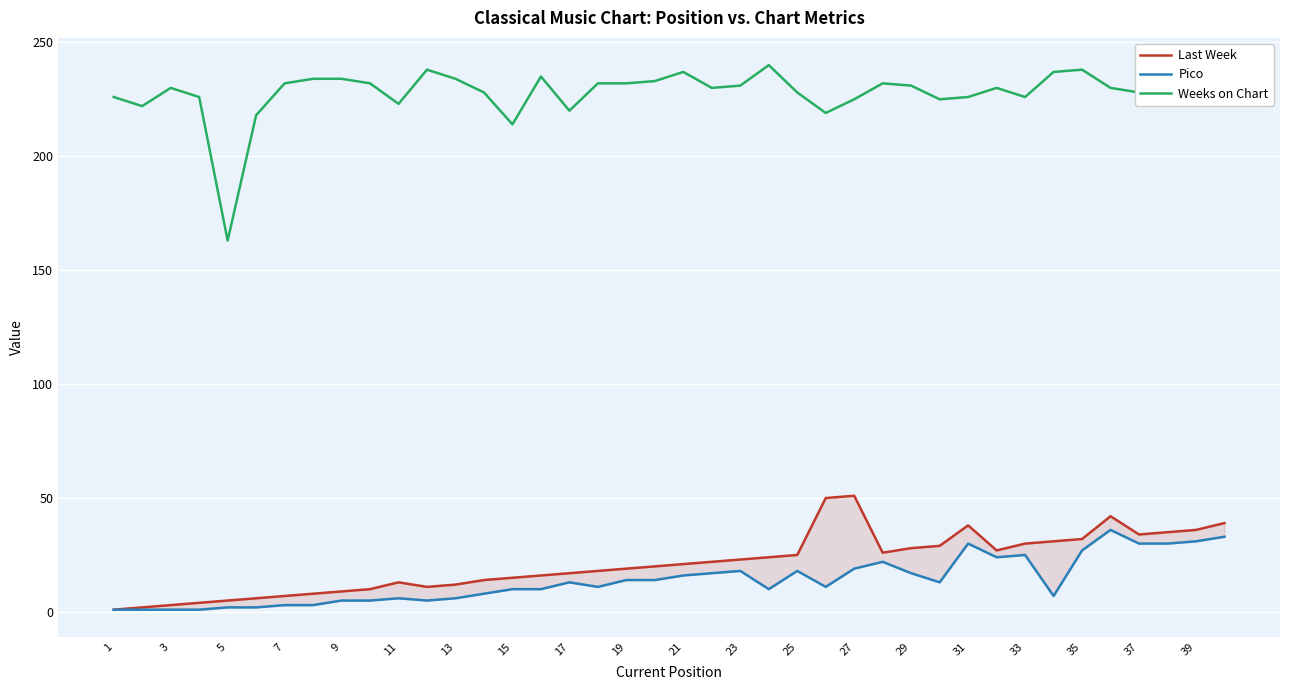

In Weeks on Chart, how many points are higher than both neighbors (excluding endpoints)?

9